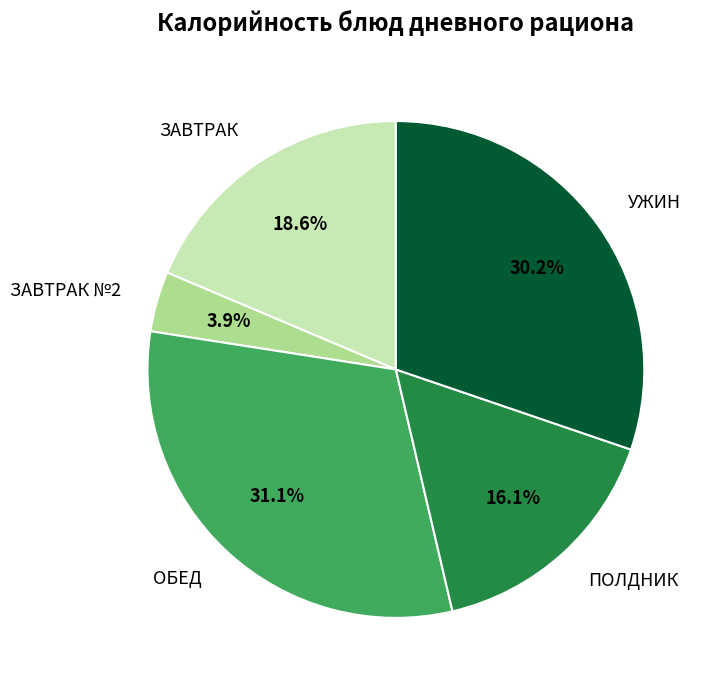

Is there a majority slice in this chart?

No